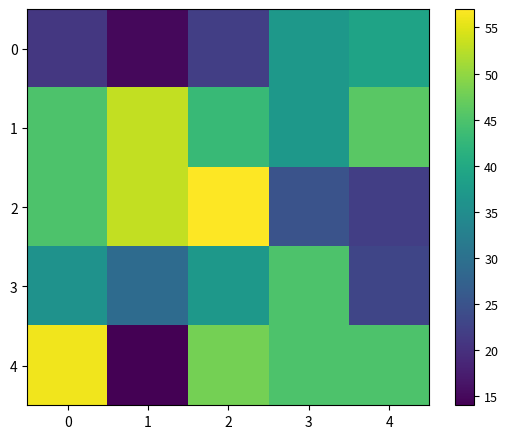

Rank the series by their maximum value, from lowest to highest.

0, 3, 1, 4, 2